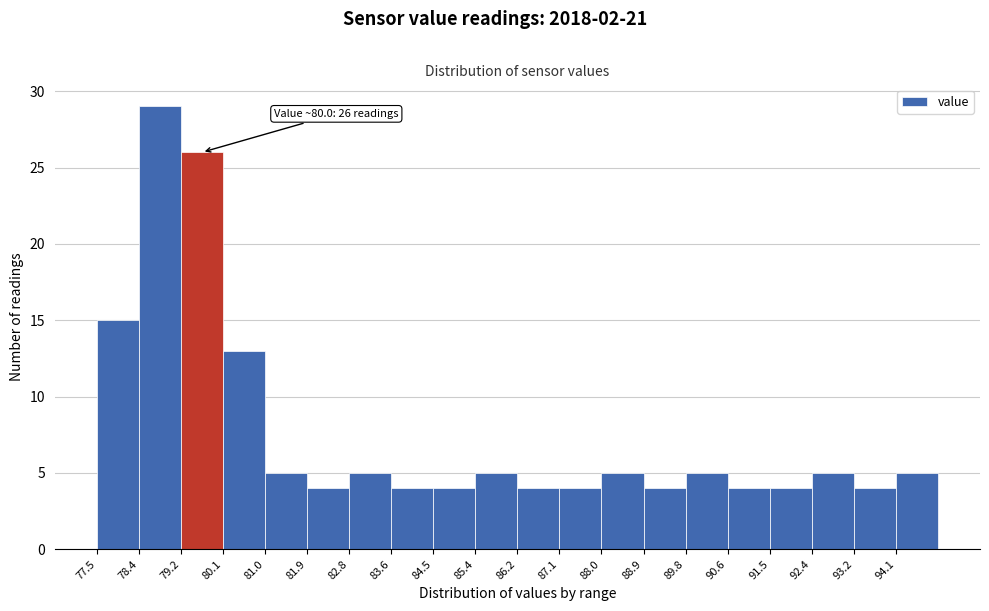

Which range on the x-axis has the tallest bar?

78.4 to 79.3